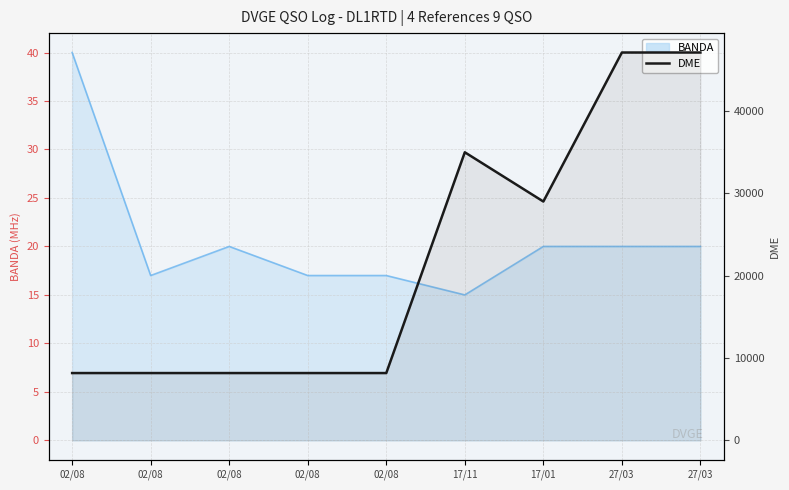

What is the maximum value shown in the chart?

47129